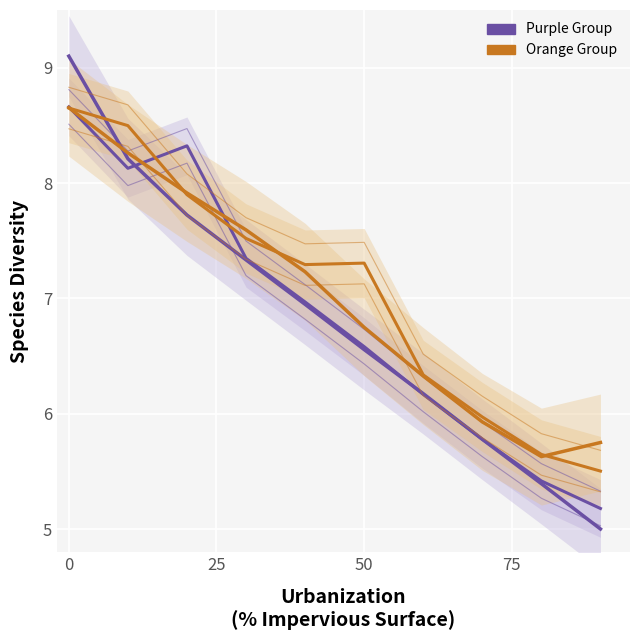

What is the difference between the second highest and second lowest values in the Purple Group 2 series?

2.8